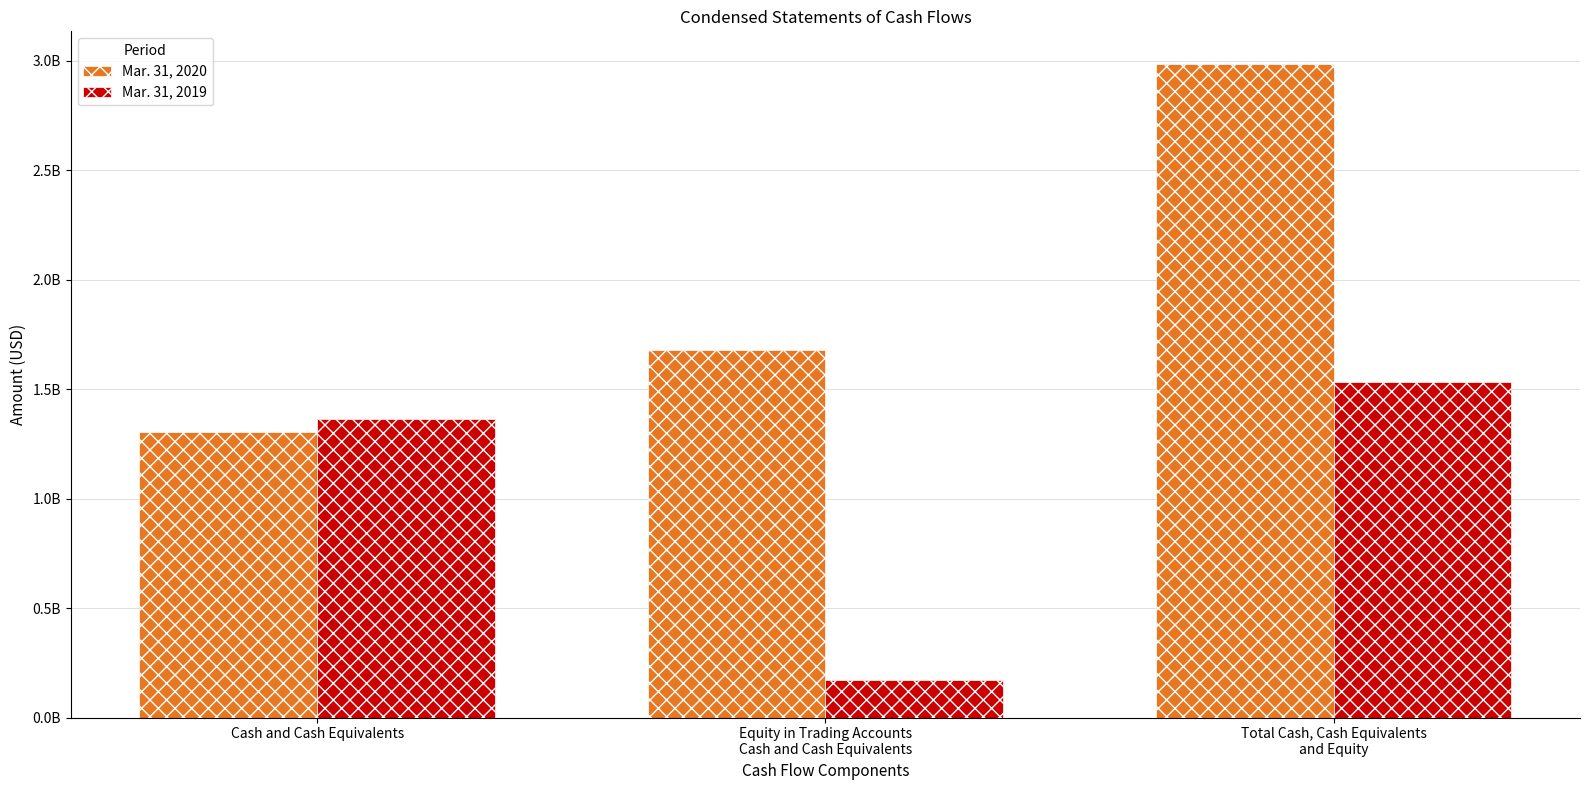

Does the chart contain stacked bars?

No